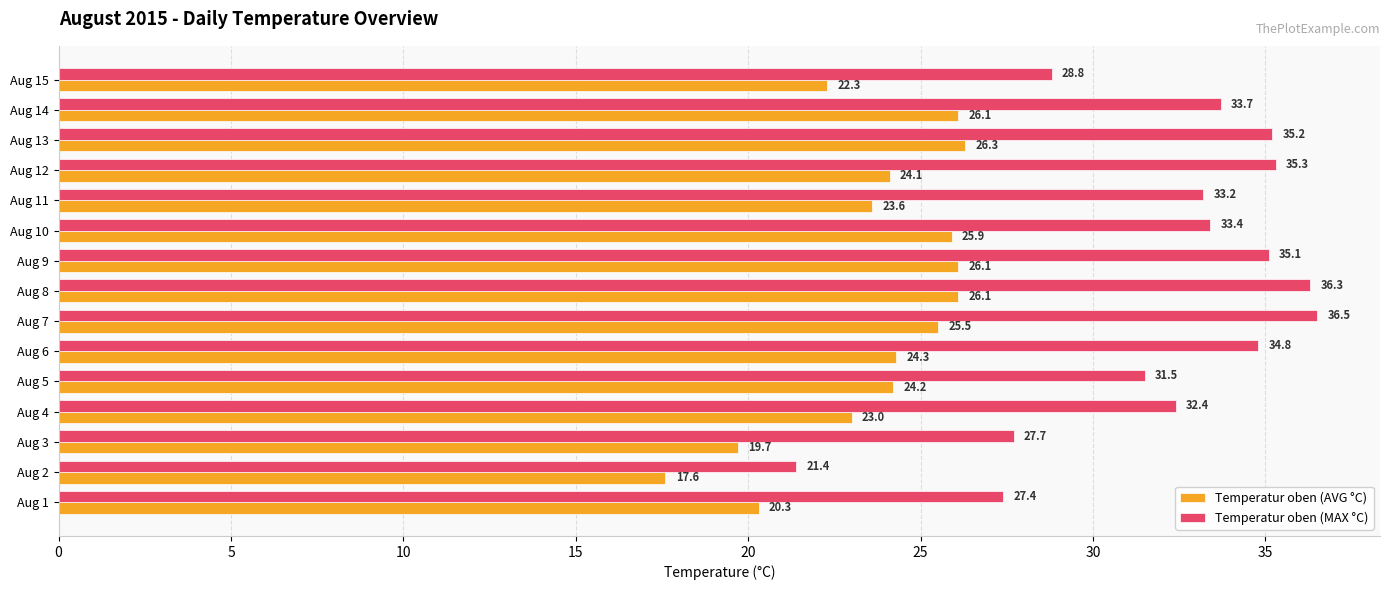

What is the difference between the maximum and minimum values in the Temperatur oben (AVG °C) series?

8.7